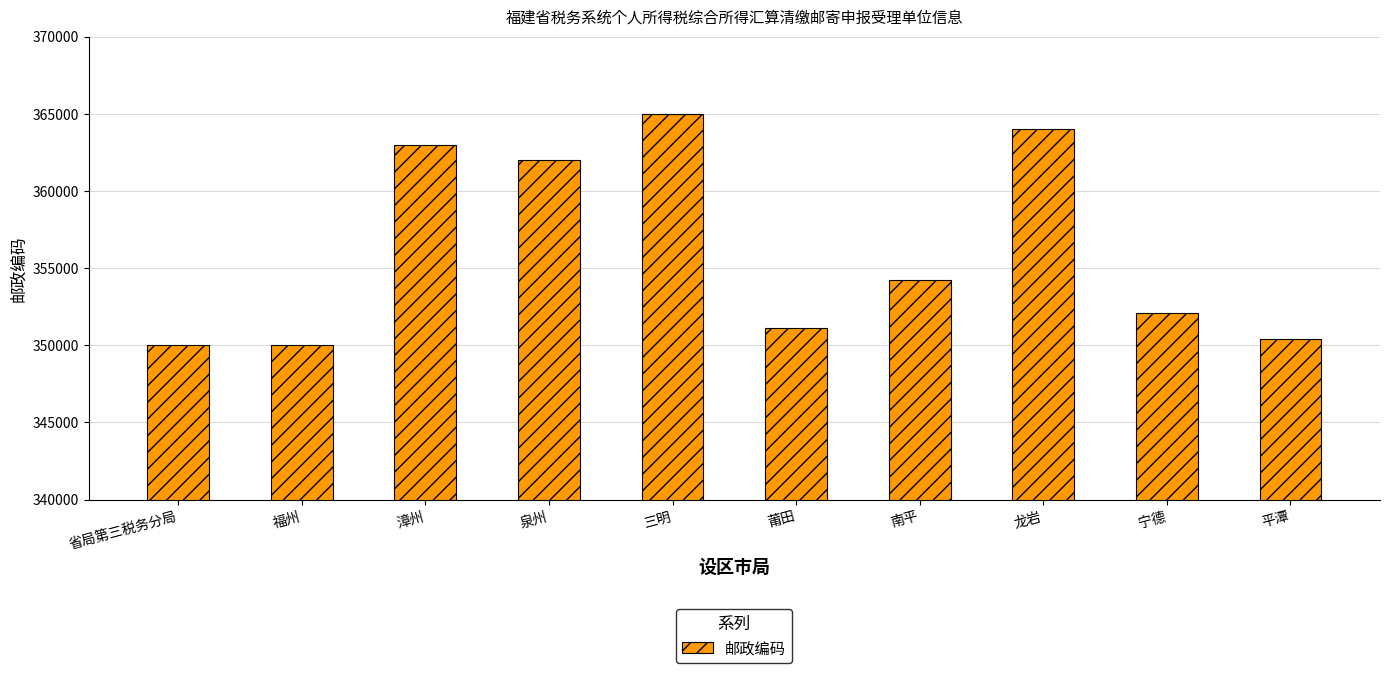

What is the ratio of the value at 平潭 to the value at 宁德?

1.0